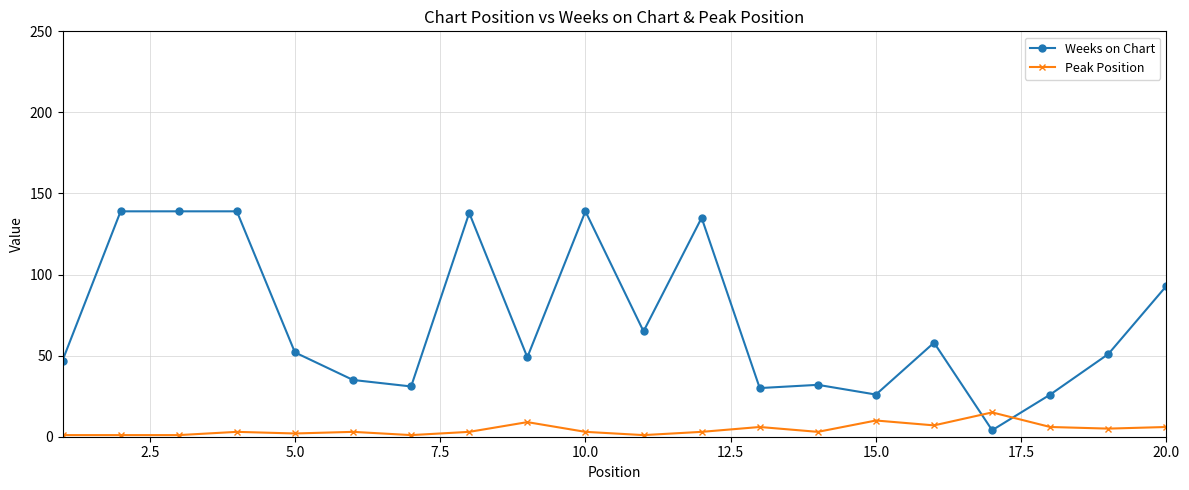

What is the difference between the second highest and minimum values in the Peak Position series?

9